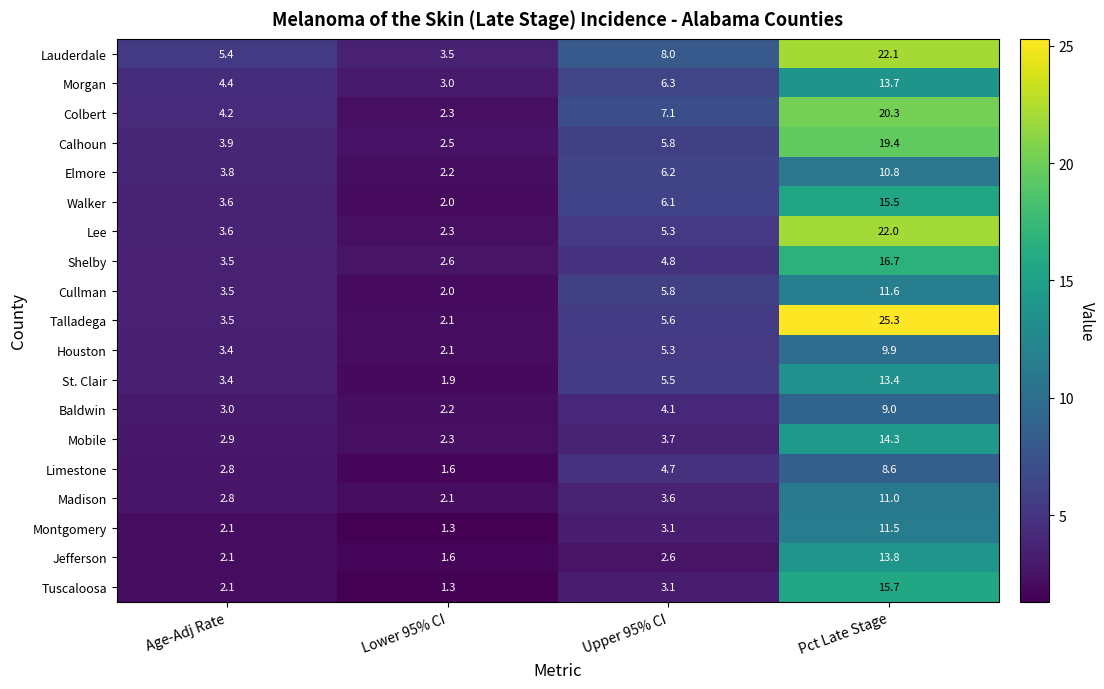

Count the number of categories in the chart.

4